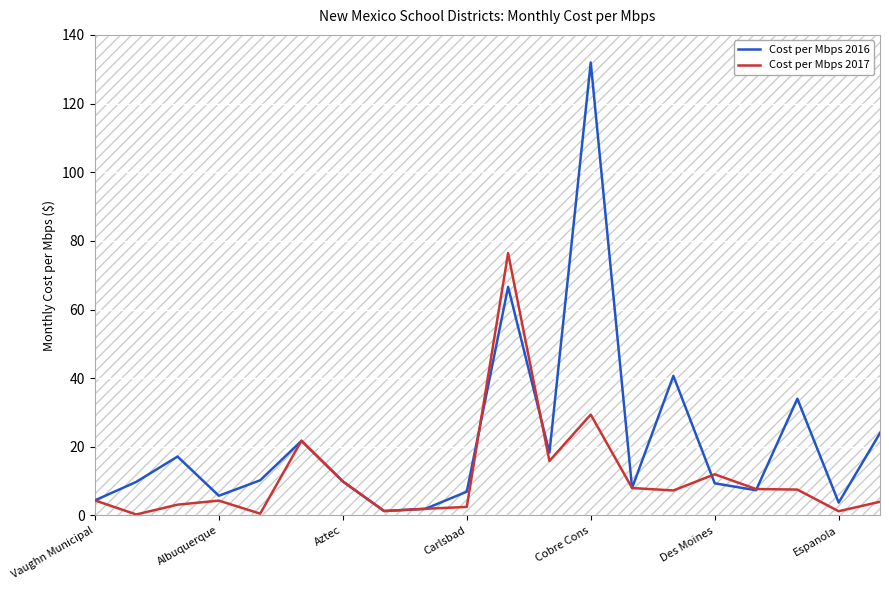

What value does the Cost per Mbps 2017 series have at Espanola?

1.2